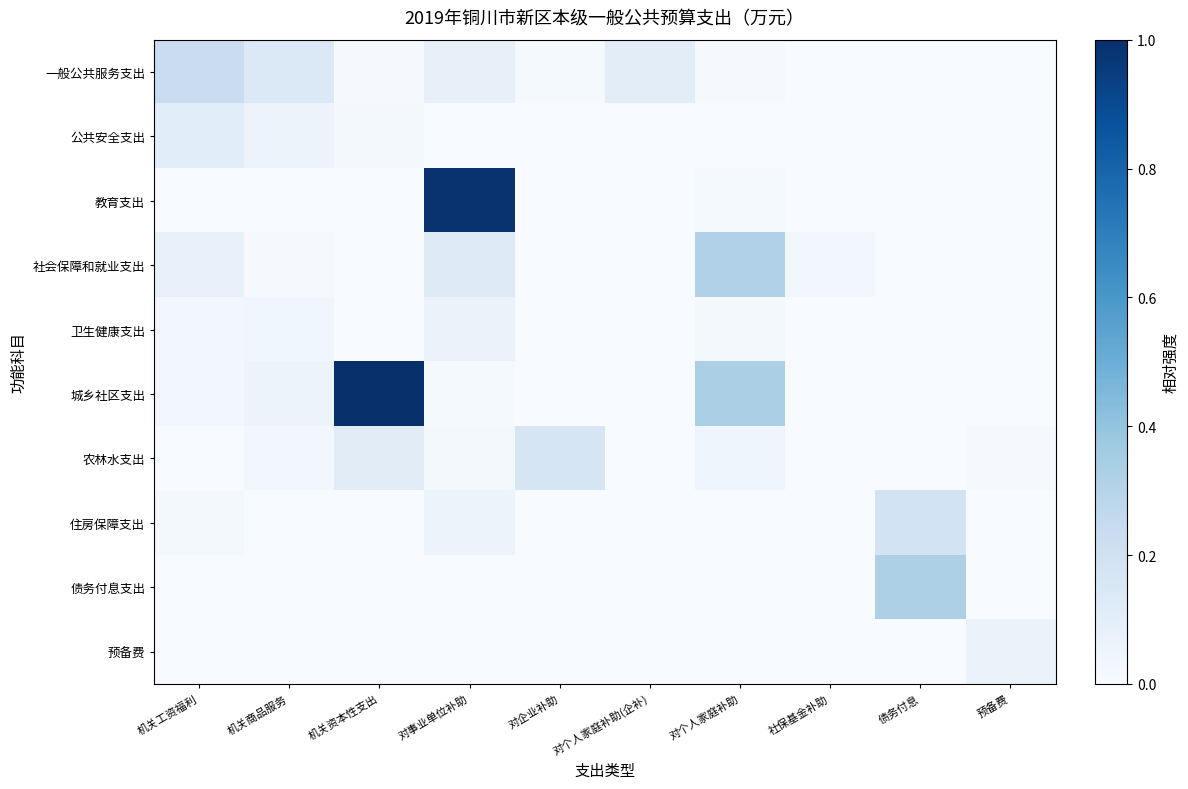

Reading left to right, transcribe all the data shown in this chart.

一般公共服务支出: 机关工资福利=0.2	机关商品服务=0.1	机关资本性支出=0.0	对事业单位补助=0.1	对企业补助=0.0	对个人家庭补助(企补)=0.1	对个人家庭补助=0.0	社保基金补助=0.0	债务付息=0.0	预备费=0.0
公共安全支出: 机关工资福利=0.1	机关商品服务=0.1	机关资本性支出=0.0	对事业单位补助=0.0	对企业补助=0.0	对个人家庭补助(企补)=0.0	对个人家庭补助=0.0	社保基金补助=0.0	债务付息=0.0	预备费=0.0
教育支出: 机关工资福利=0.0	机关商品服务=0.0	机关资本性支出=0.0	对事业单位补助=1.0	对企业补助=0.0	对个人家庭补助(企补)=0.0	对个人家庭补助=0.0	社保基金补助=0.0	债务付息=0.0	预备费=0.0
社会保障和就业支出: 机关工资福利=0.1	机关商品服务=0.0	机关资本性支出=0.0	对事业单位补助=0.1	对企业补助=0.0	对个人家庭补助(企补)=0.0	对个人家庭补助=0.3	社保基金补助=0.0	债务付息=0.0	预备费=0.0
卫生健康支出: 机关工资福利=0.0	机关商品服务=0.0	机关资本性支出=0.0	对事业单位补助=0.1	对企业补助=0.0	对个人家庭补助(企补)=0.0	对个人家庭补助=0.0	社保基金补助=0.0	债务付息=0.0	预备费=0.0
城乡社区支出: 机关工资福利=0.0	机关商品服务=0.1	机关资本性支出=1.0	对事业单位补助=0.0	对企业补助=0.0	对个人家庭补助(企补)=0.0	对个人家庭补助=0.3	社保基金补助=0.0	债务付息=0.0	预备费=0.0
农林水支出: 机关工资福利=0.0	机关商品服务=0.0	机关资本性支出=0.1	对事业单位补助=0.0	对企业补助=0.2	对个人家庭补助(企补)=0.0	对个人家庭补助=0.0	社保基金补助=0.0	债务付息=0.0	预备费=0.0
住房保障支出: 机关工资福利=0.0	机关商品服务=0.0	机关资本性支出=0.0	对事业单位补助=0.1	对企业补助=0.0	对个人家庭补助(企补)=0.0	对个人家庭补助=0.0	社保基金补助=0.0	债务付息=0.2	预备费=0.0
债务付息支出: 机关工资福利=0.0	机关商品服务=0.0	机关资本性支出=0.0	对事业单位补助=0.0	对企业补助=0.0	对个人家庭补助(企补)=0.0	对个人家庭补助=0.0	社保基金补助=0.0	债务付息=0.3	预备费=0.0
预备费: 机关工资福利=0.0	机关商品服务=0.0	机关资本性支出=0.0	对事业单位补助=0.0	对企业补助=0.0	对个人家庭补助(企补)=0.0	对个人家庭补助=0.0	社保基金补助=0.0	债务付息=0.0	预备费=0.1